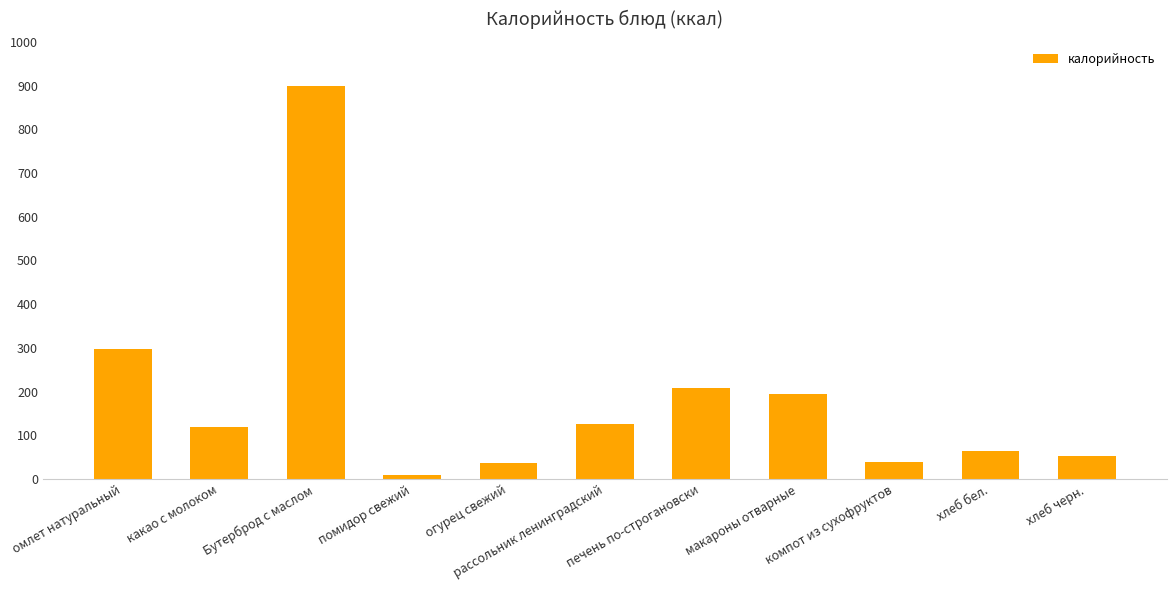

Reading left to right, extract all data points from this chart.

омлет натуральный=297.0	какао с молоком=120.0	Бутерброд с маслом=900.0	помидор свежий=8.4	огурец свежий=36.0	рассольник ленинградский=126.4	печень по-строгановски=208.7	макароны отварные=195.0	компот из сухофруктов=40.0	хлеб бел.=65.0	хлеб черн.=53.0